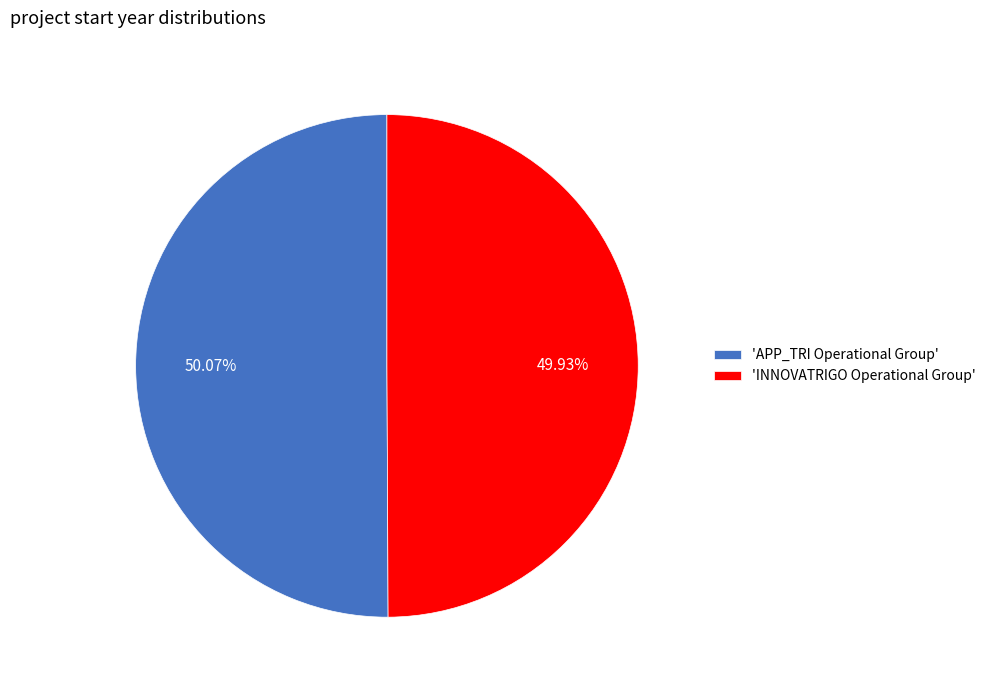

Combined, do 'INNOVATRIGO Operational Group' and 'APP_TRI Operational Group' account for over 50%?

Yes